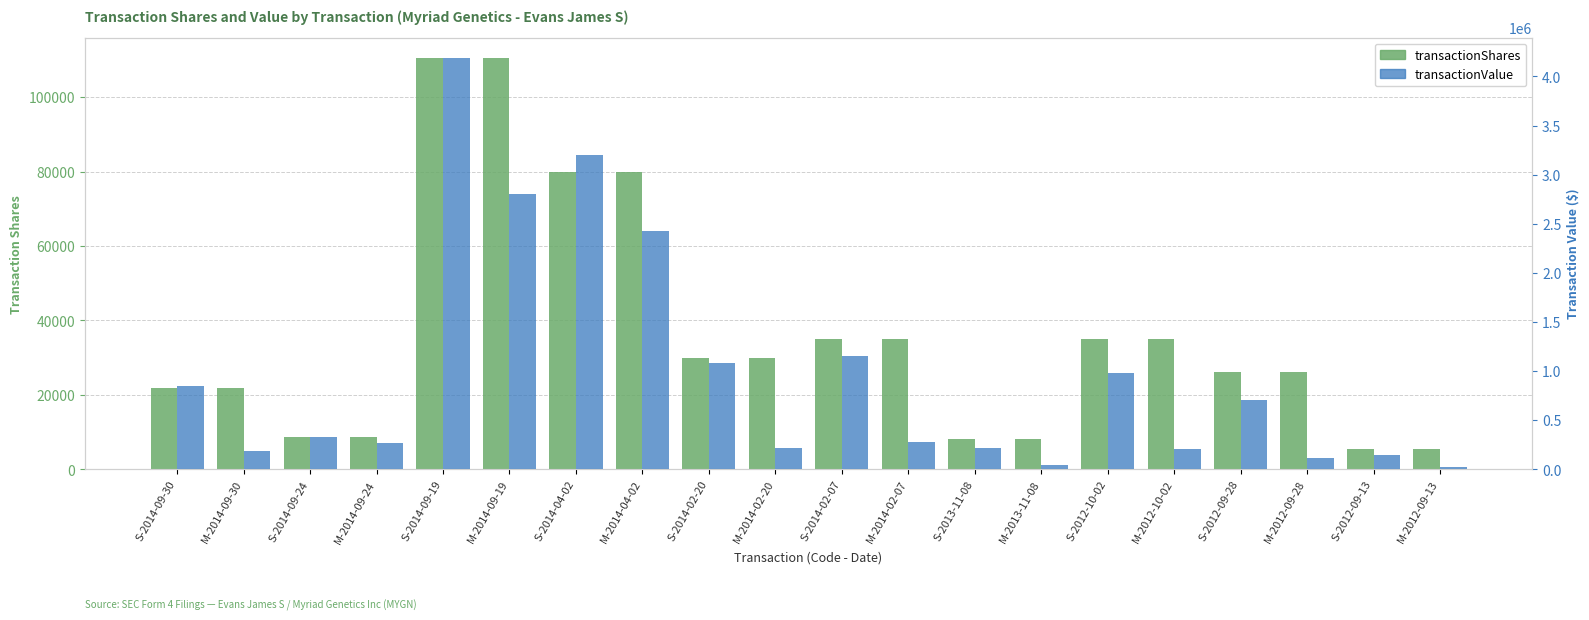

How many bars are there in total?

40